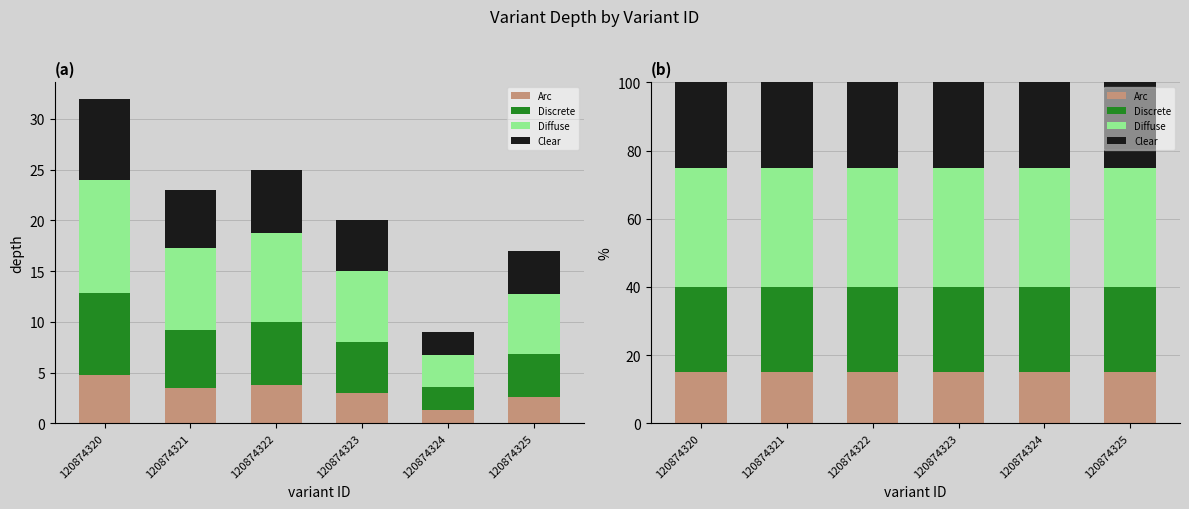

The Discrete series shows 42 at 120874324. True or false?

False